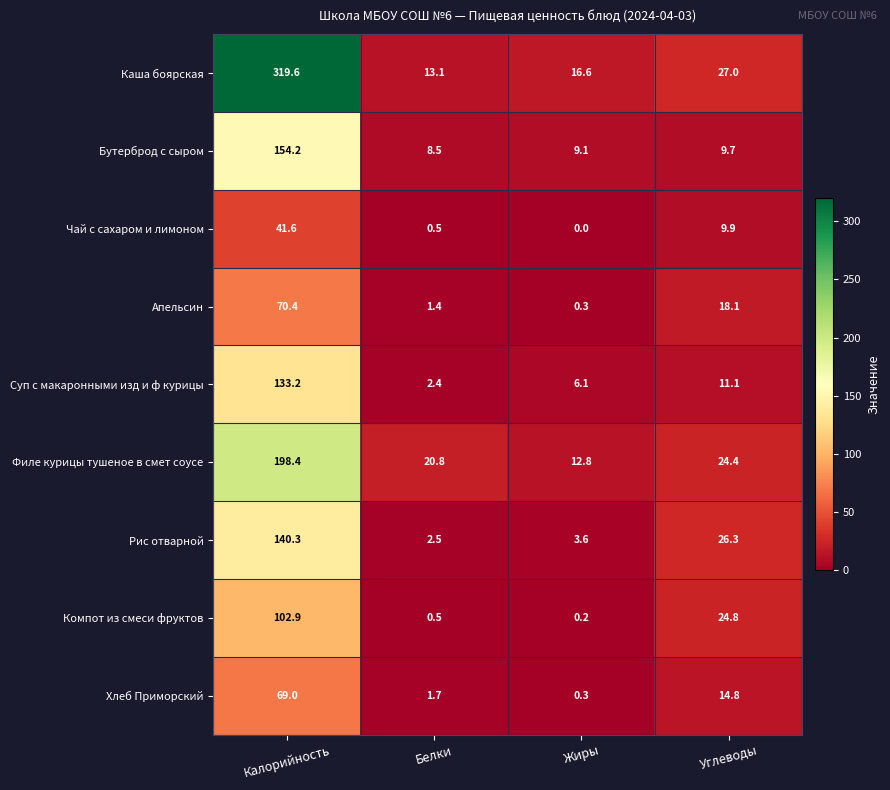

Which category has the lowest value in the Компот из смеси фруктов series?

Жиры